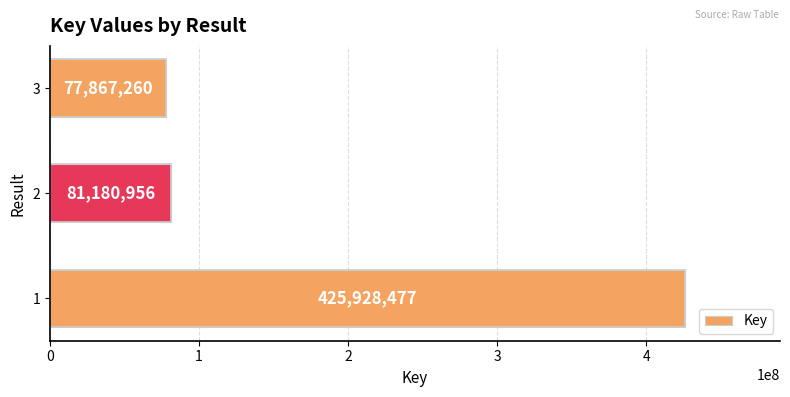

Rank the categories by value from lowest to highest.

3, 2, 1